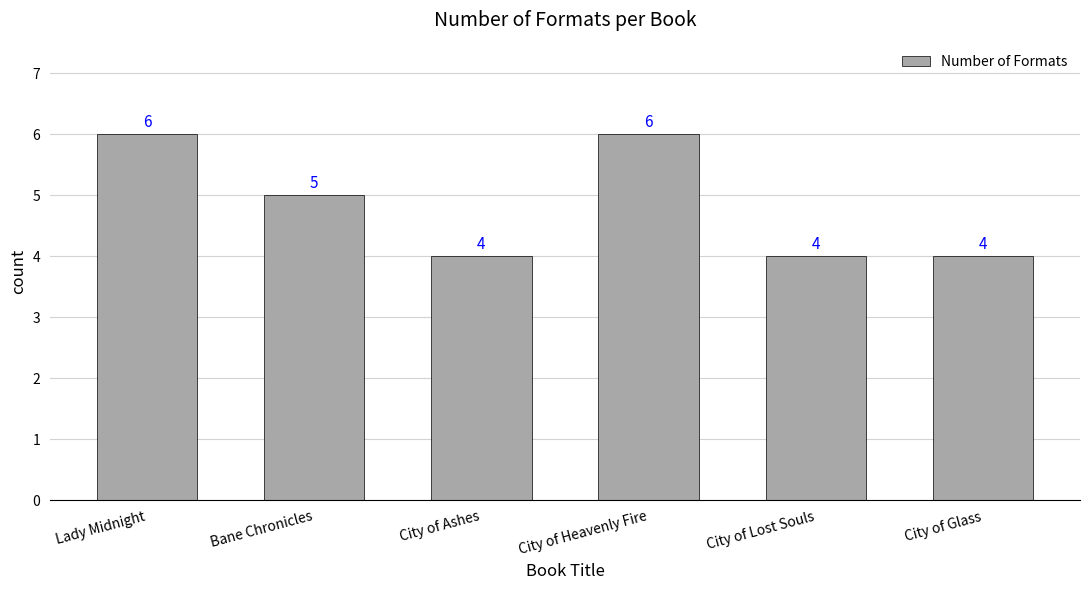

What position from the right is City of Glass?

1